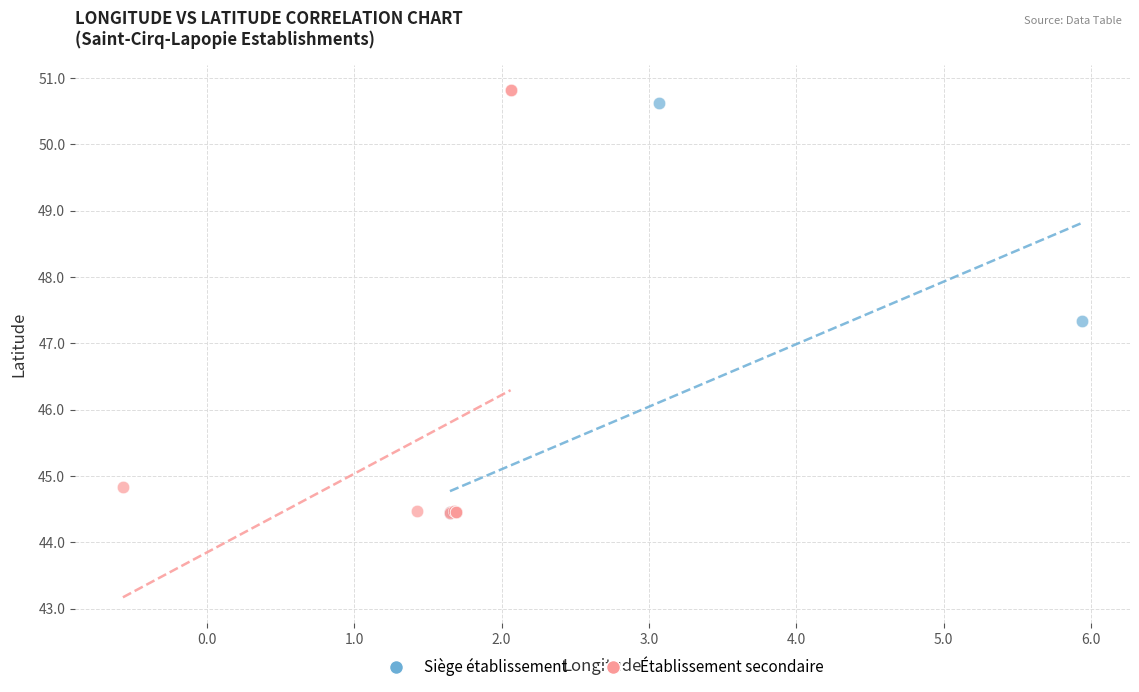

Which series has the widest spread of Y values?

Établissement secondaire